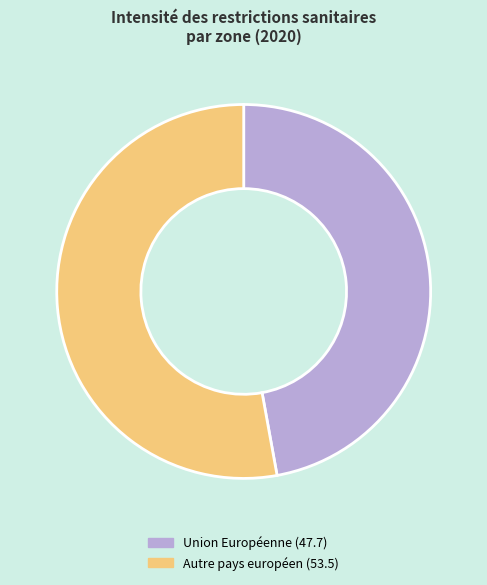

Is there any slice that represents more than half of the pie?

Yes